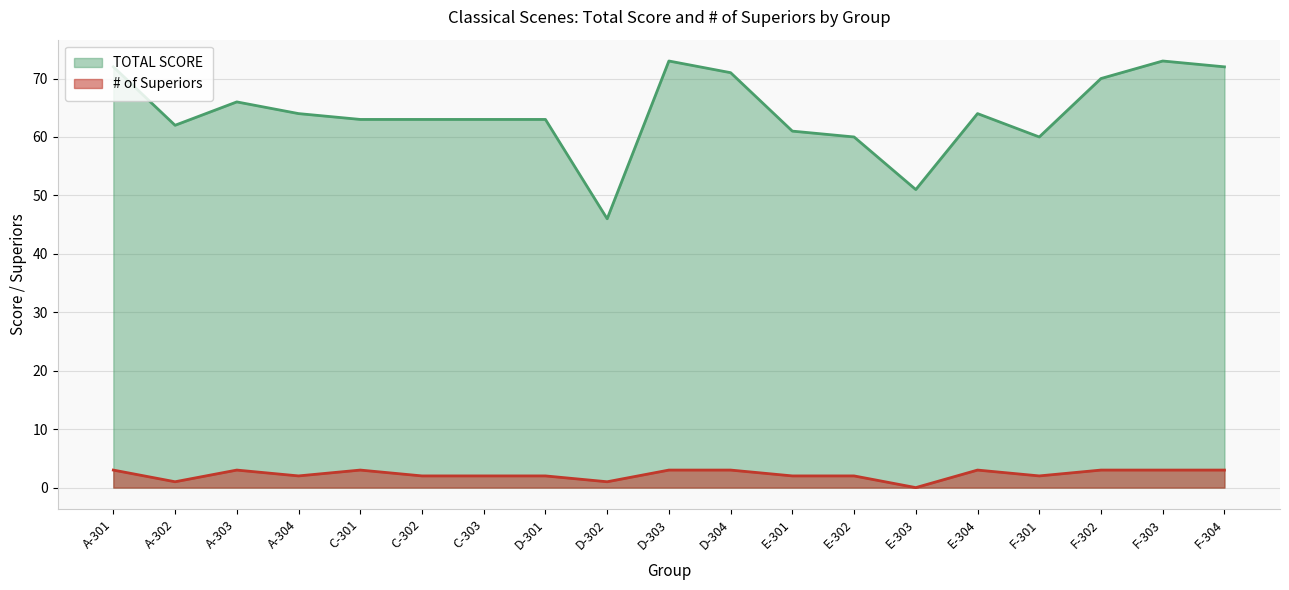

Which series has the largest total across all categories?

TOTAL SCORE